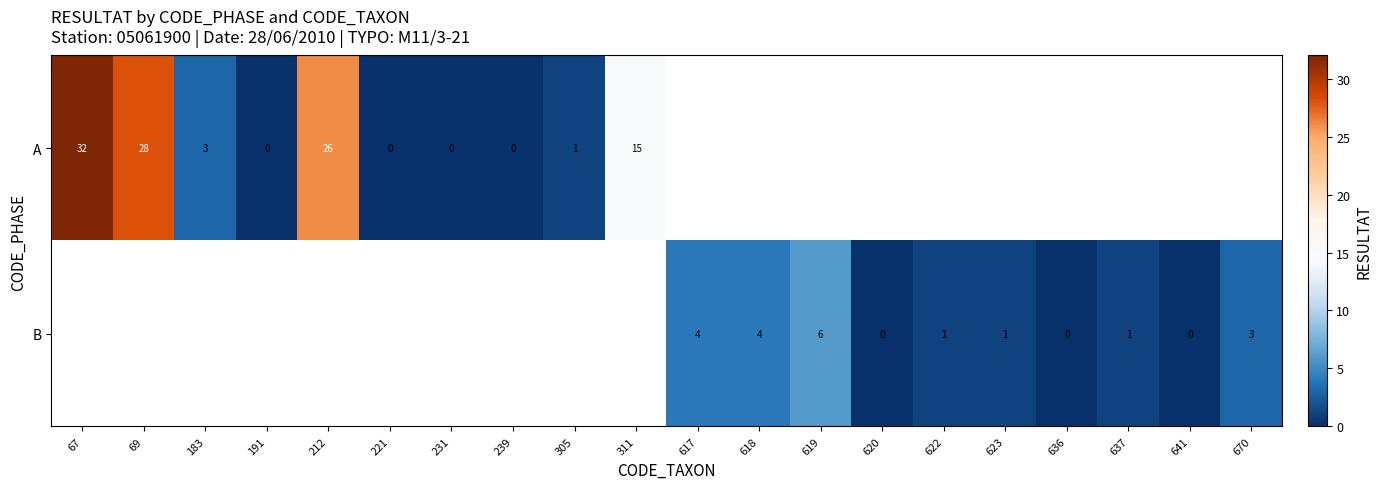

Is the value of B at 637 greater than the value of A at 212?

No